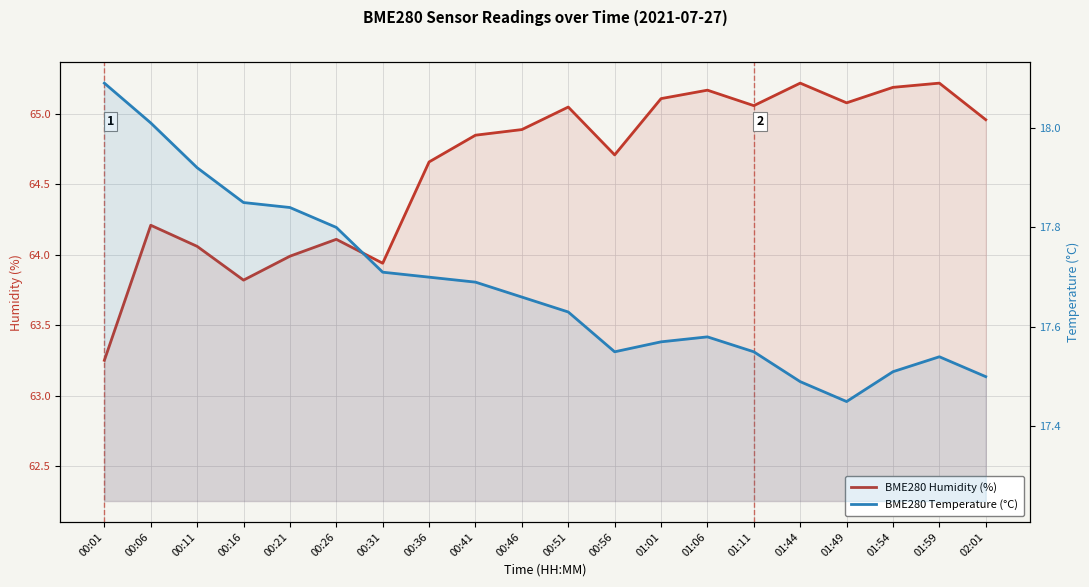

True or false: BME280 Humidity (%) and BME280 Temperature (°C) intersect in this chart.

False